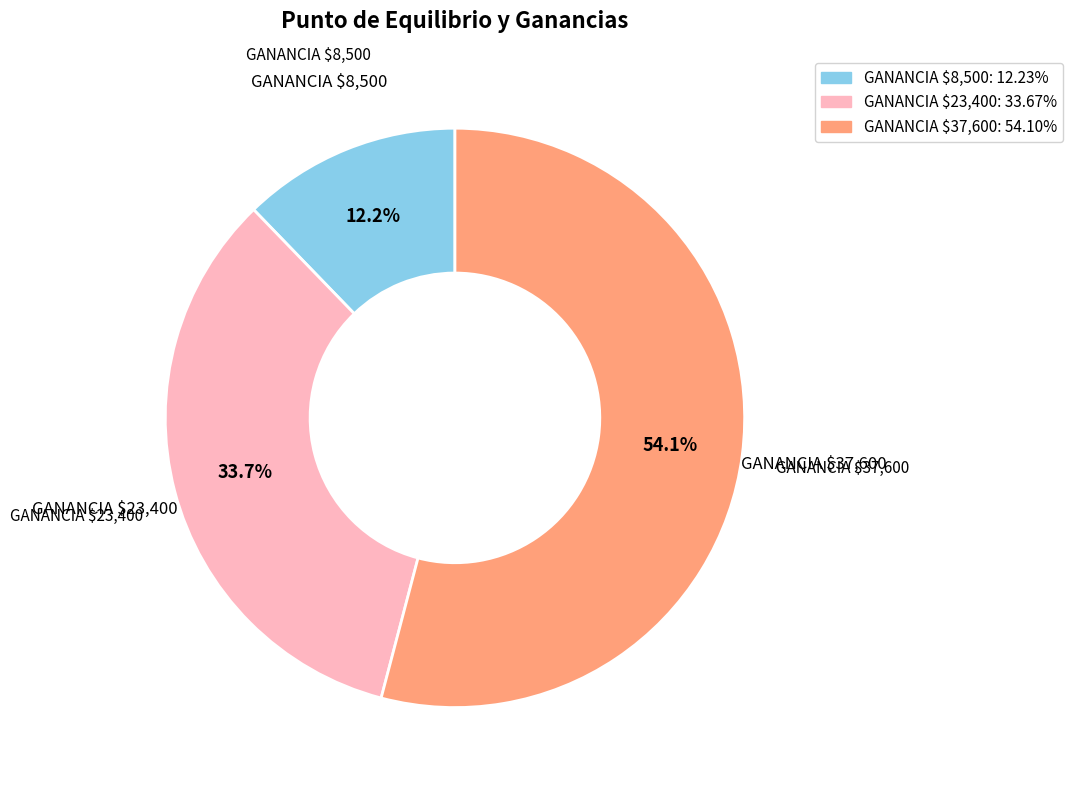

Is there a majority slice in this chart?

Yes